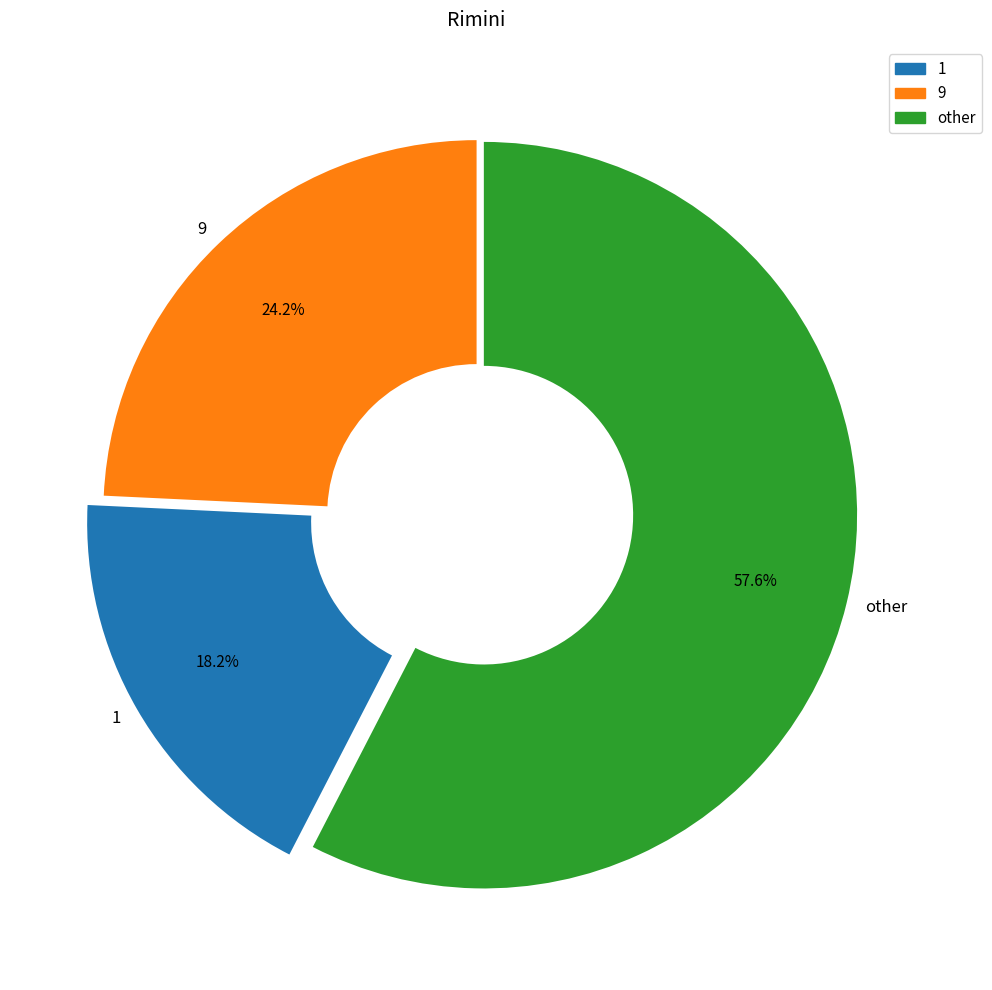

Which slice is the largest?

other